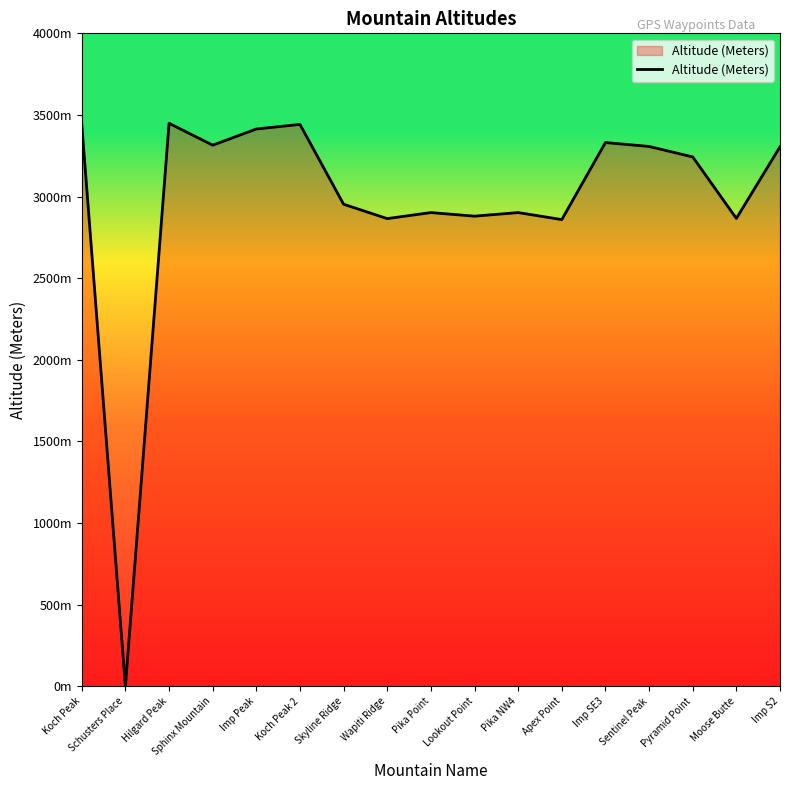

At which label is the value closest to 1724?

Apex Point